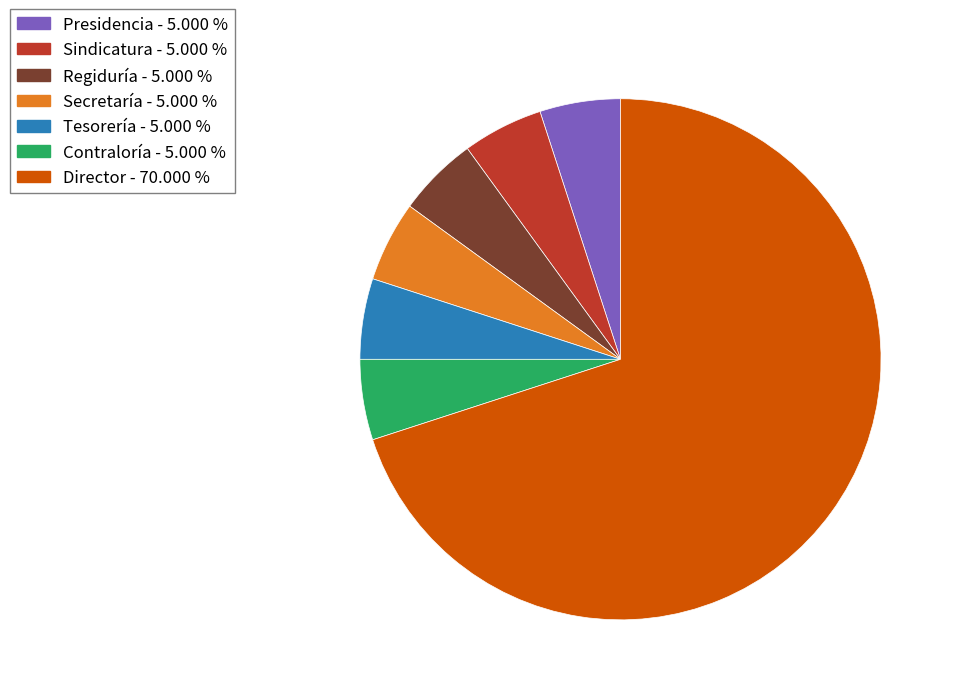

Is it true that Contraloría is 5% of the pie?

True